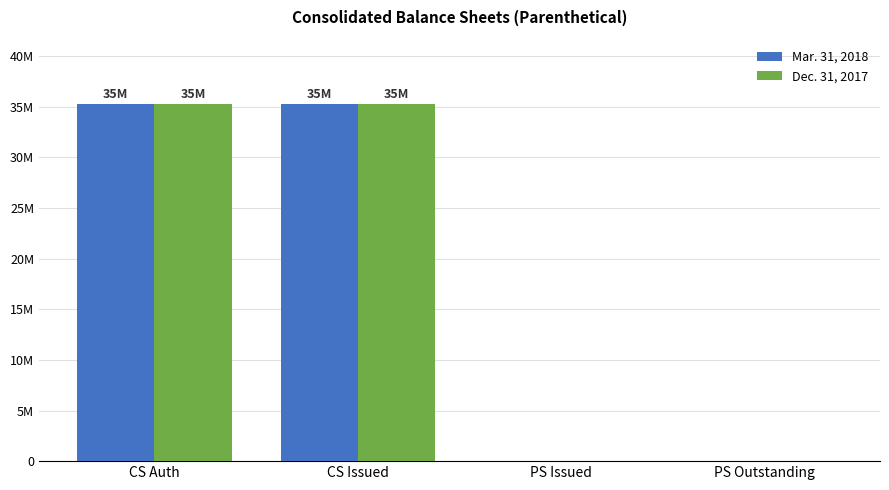

Are the bars horizontal?

No